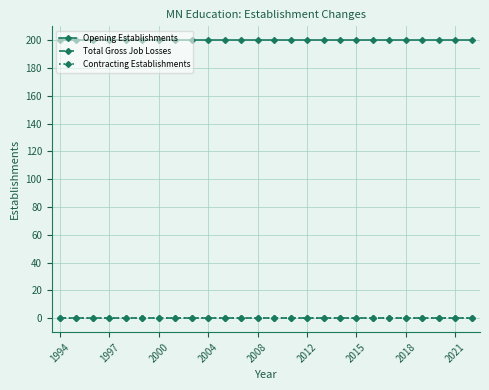

True or false: Contracting Establishments and Opening Establishments cross at least once.

False